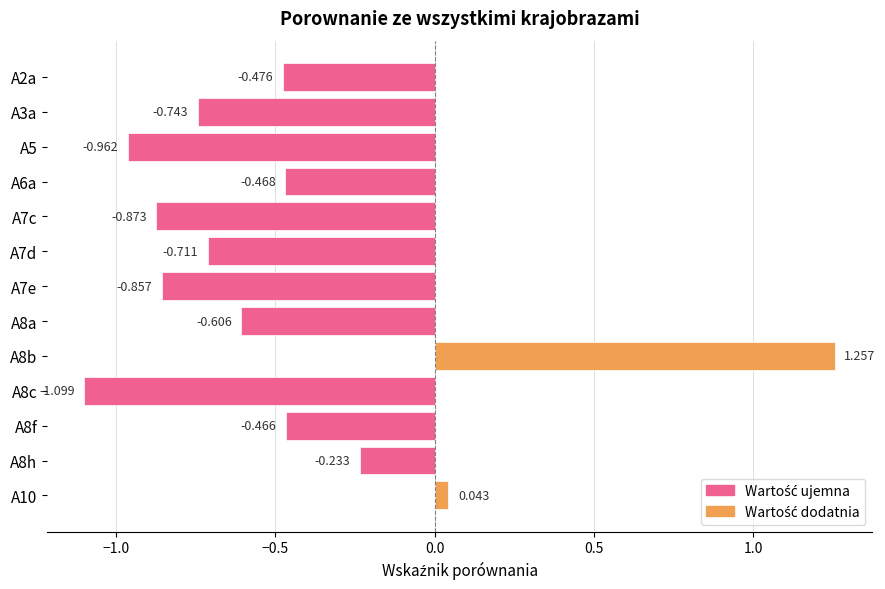

Does the chart contain stacked bars?

No